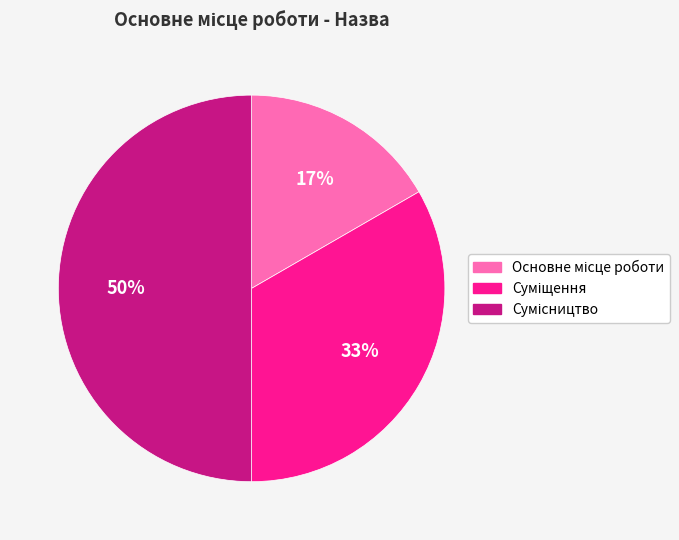

To the nearest percent, what is the difference between the largest and smallest slice percentages?

33%